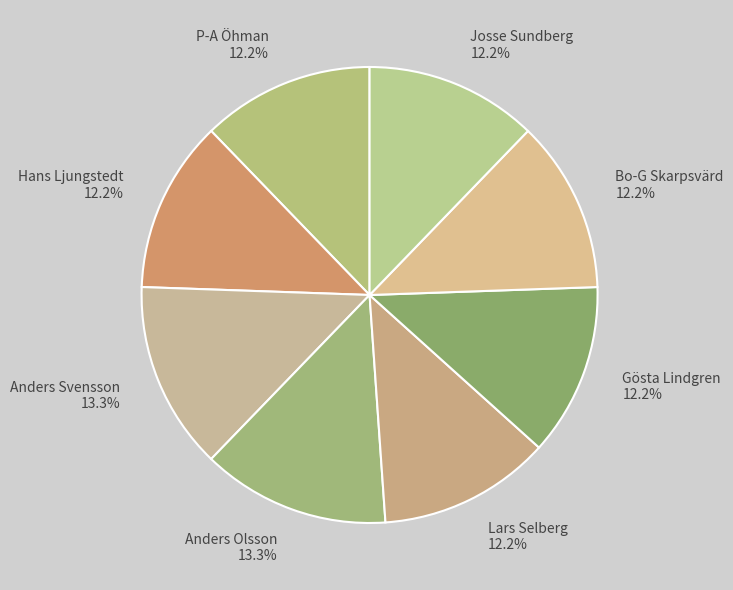

Do Bo-G Skarpsvärd and Lars Selberg together represent more than half of the pie?

No